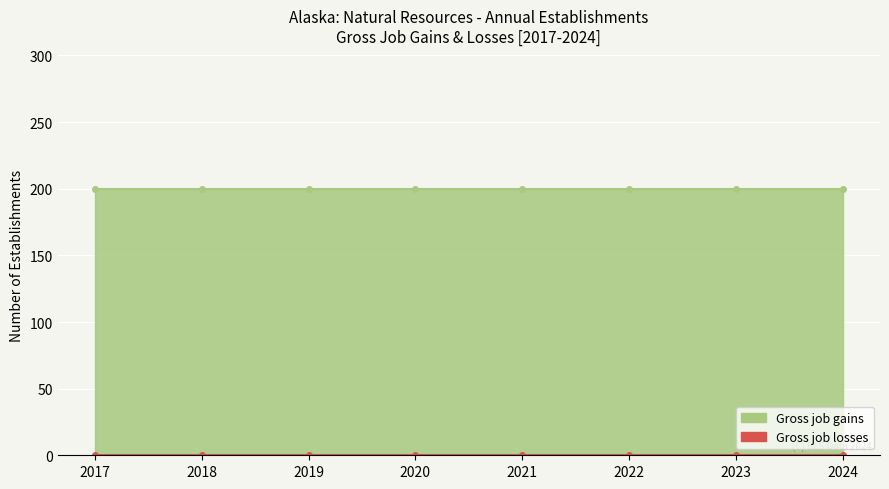

The Gross job gains series shows 200 at 2022. True or false?

True